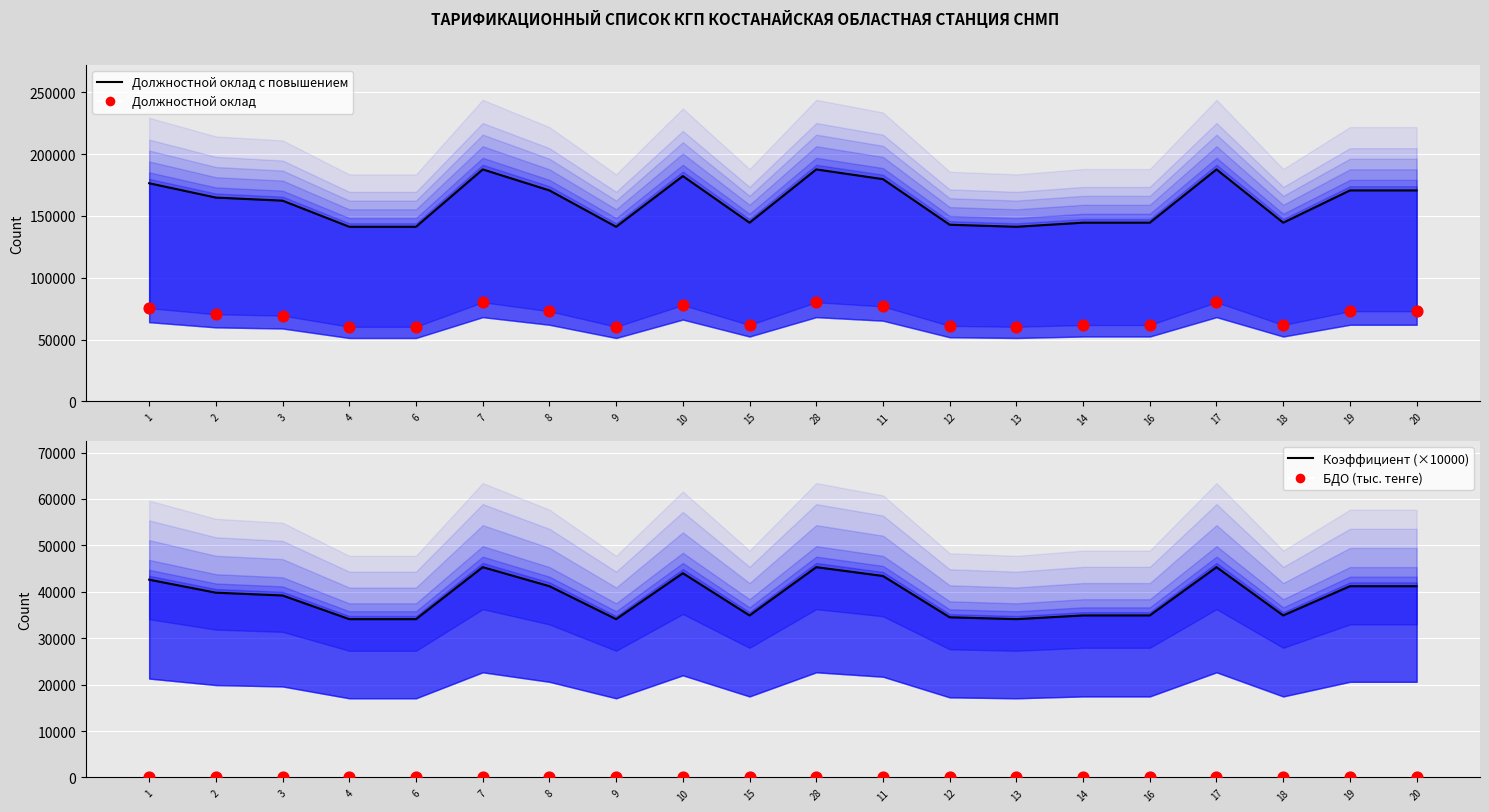

At how many categories does at least one series exceed 128343?

20